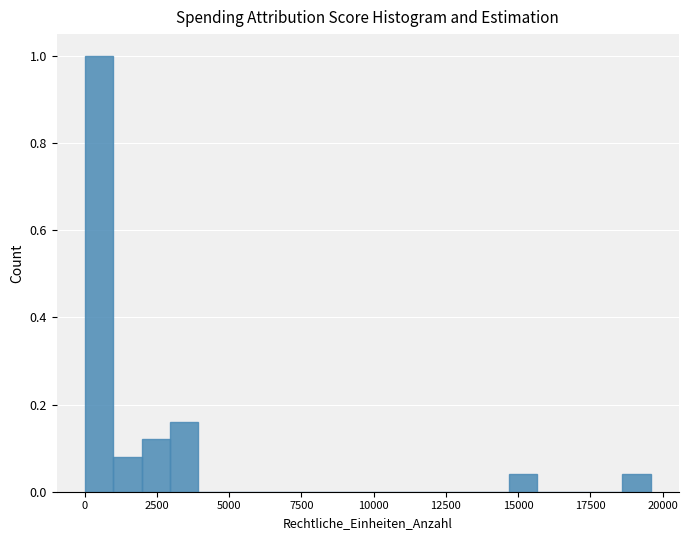

Around what value on the x-axis is the tallest bar? Give the approximate position of its centre, as read against the axis.

500